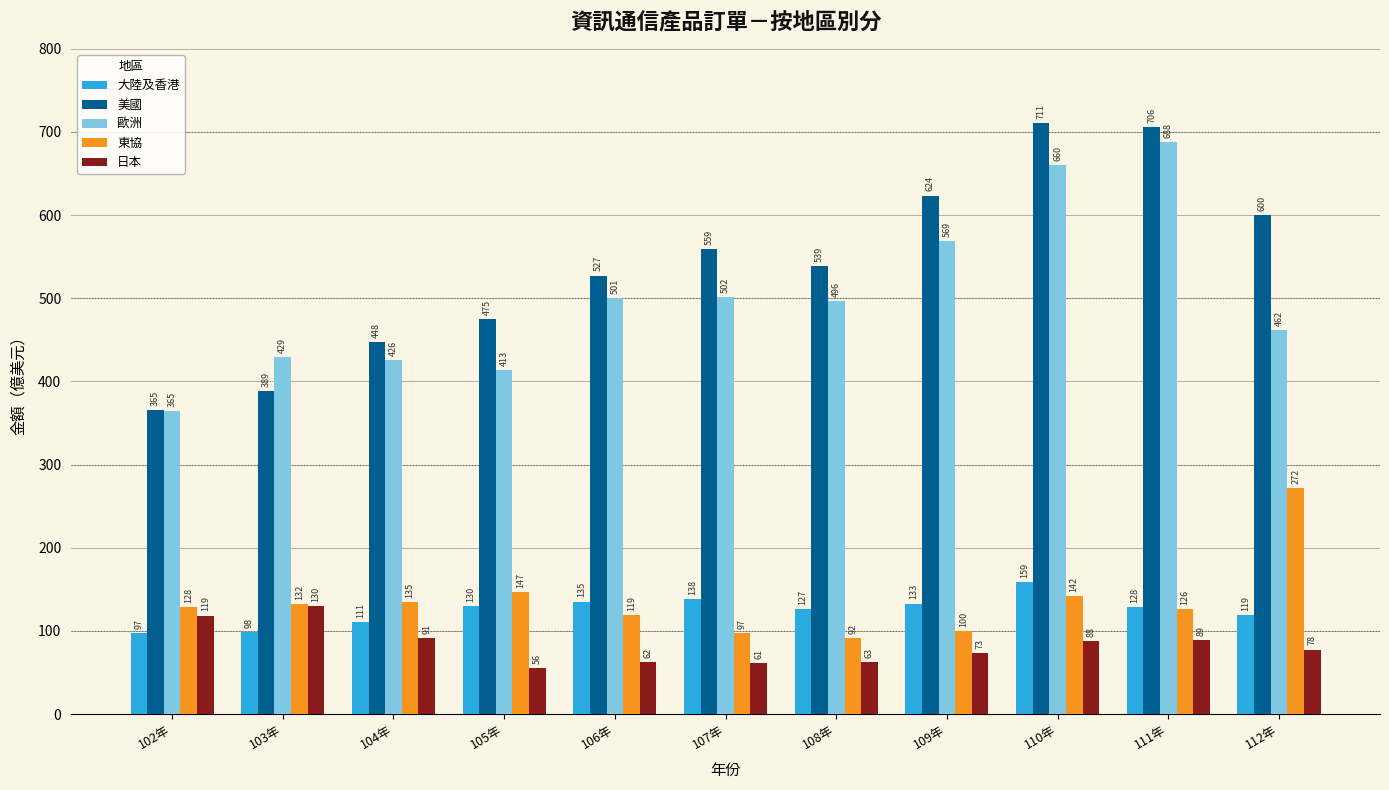

What is the difference between the maximum and second lowest values in the 日本 series?

68.5